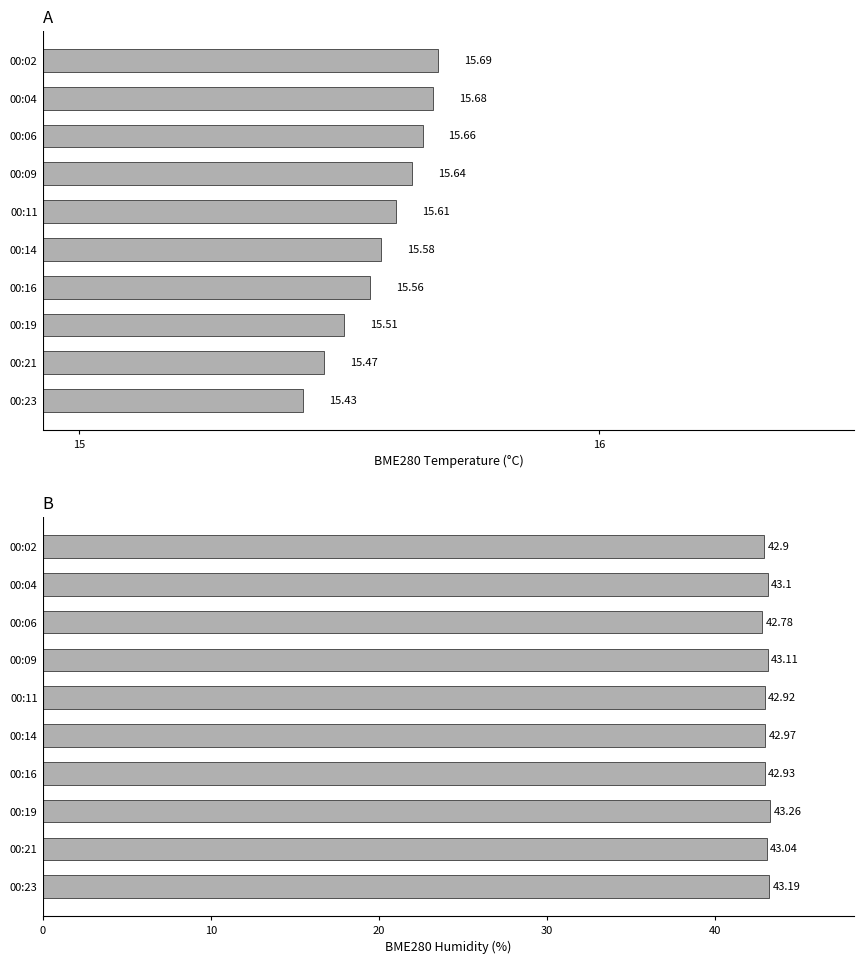

The BME280_temperature series shows 15.5 at 00:19. True or false?

True